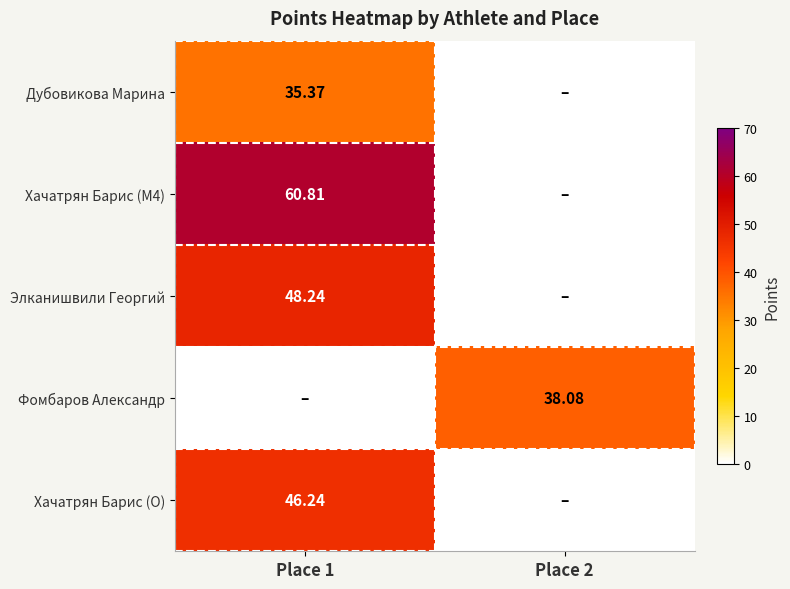

At how many categories does at least one series exceed 24?

2